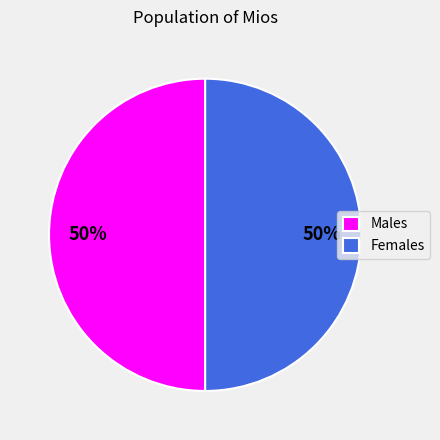

What percentage is the Males slice, to the nearest percent?

50%